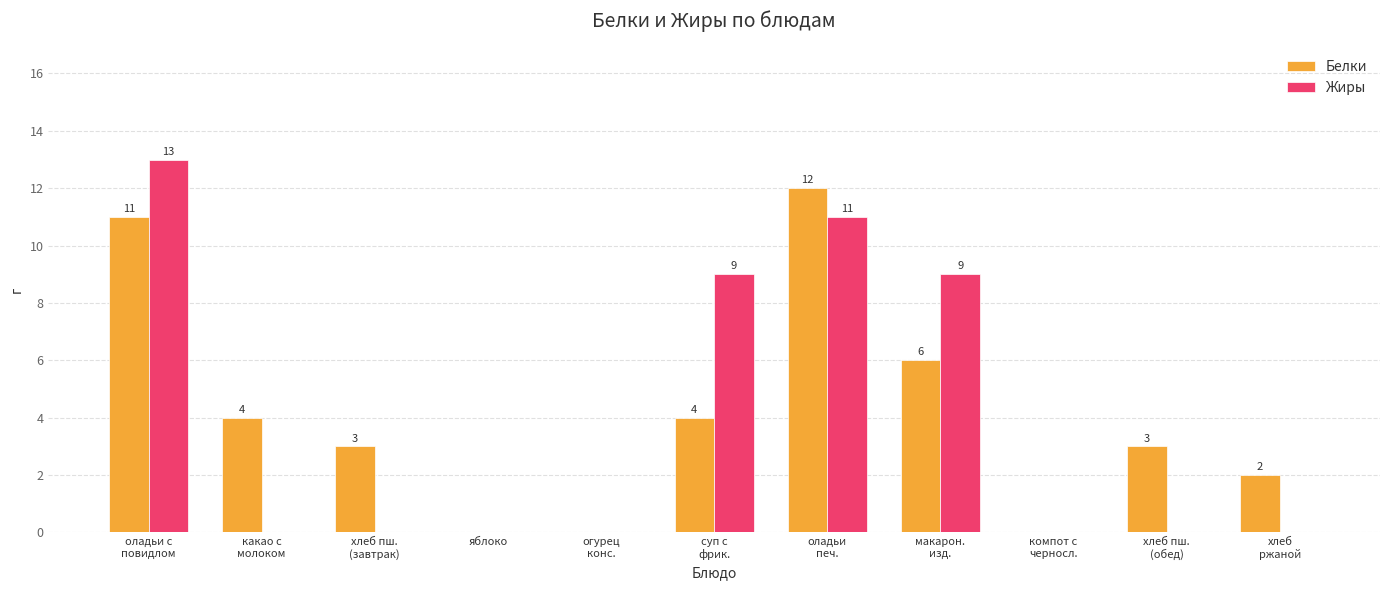

Count the number of categories in the chart.

11